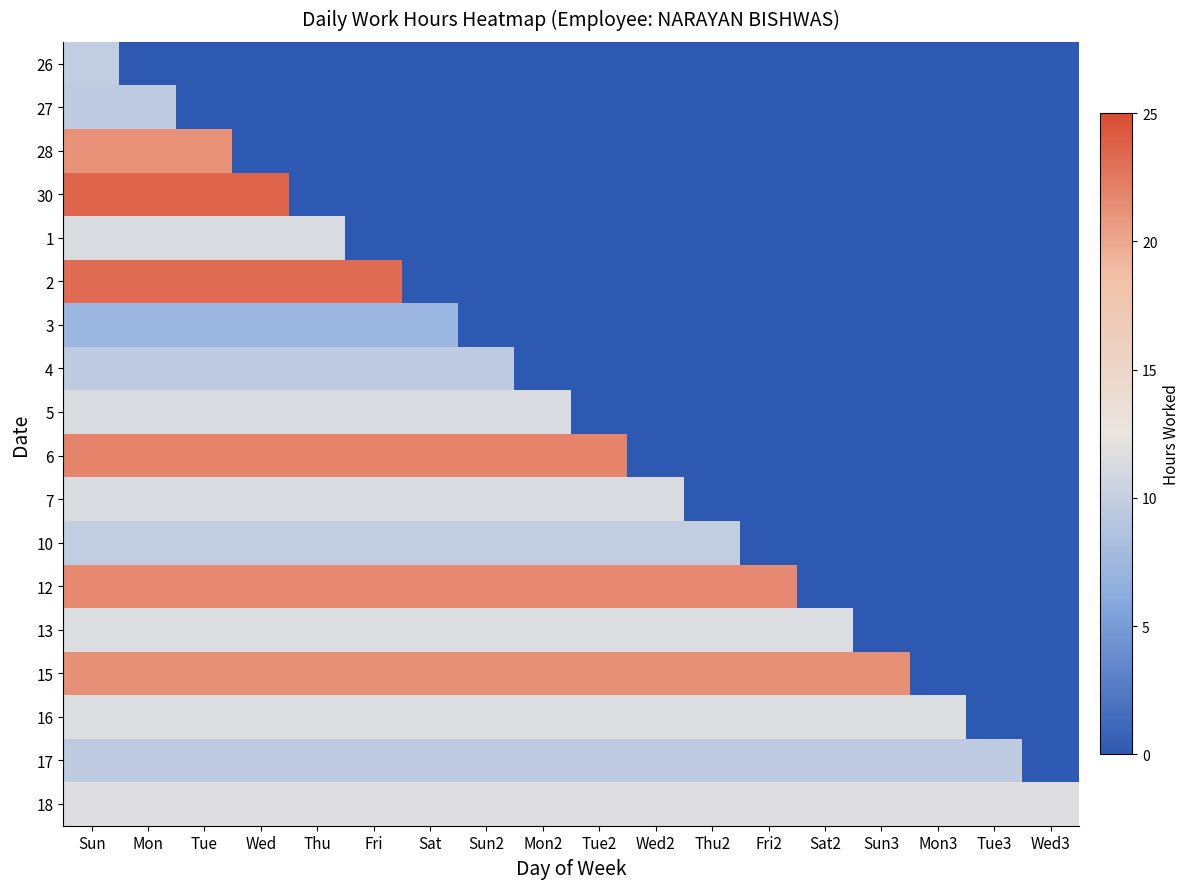

What is the spread (max minus min) of values at Fri?

23.2